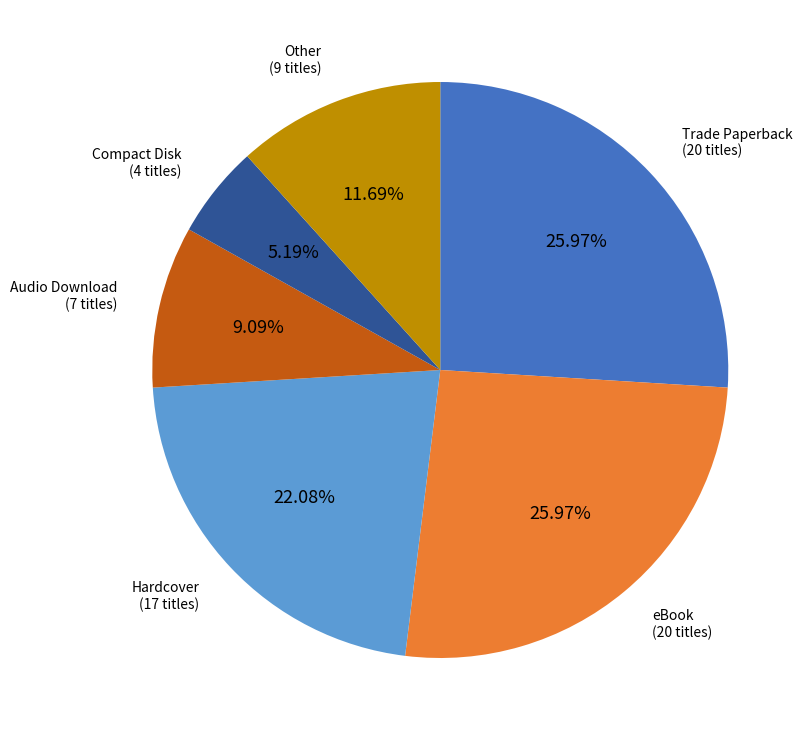

To the nearest percent, what is the difference between the largest and smallest slice percentages?

21%